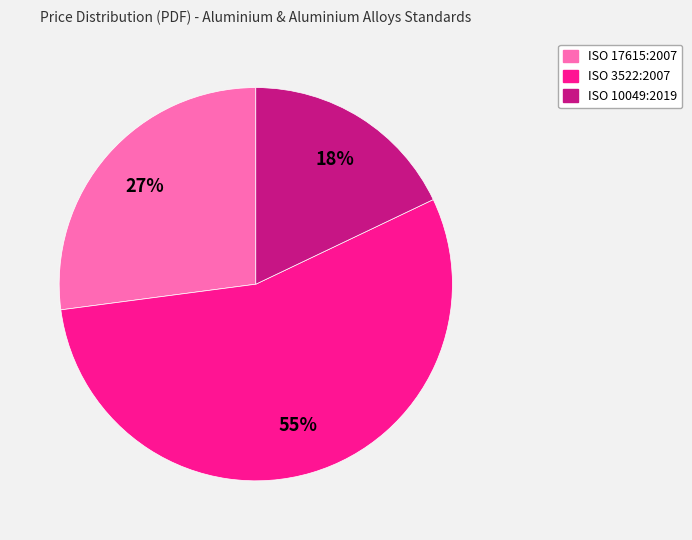

True or false: ISO 10049:2019 accounts for 18% of the total.

True